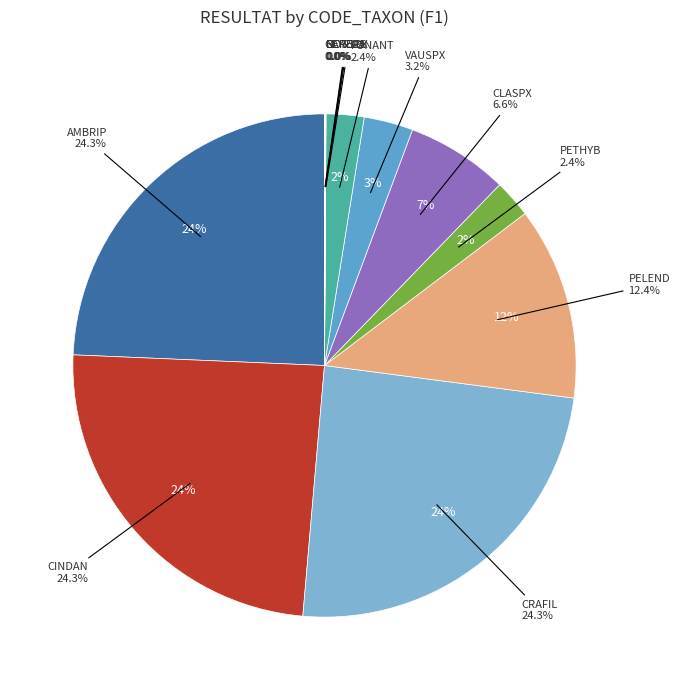

Rank the categories by value from lowest to highest.

NOSSPX, BERERE, CARELA, GLYFLU, PETHYB, FONANT, VAUSPX, CLASPX, PELEND, CINDAN, CRAFIL, AMBRIP